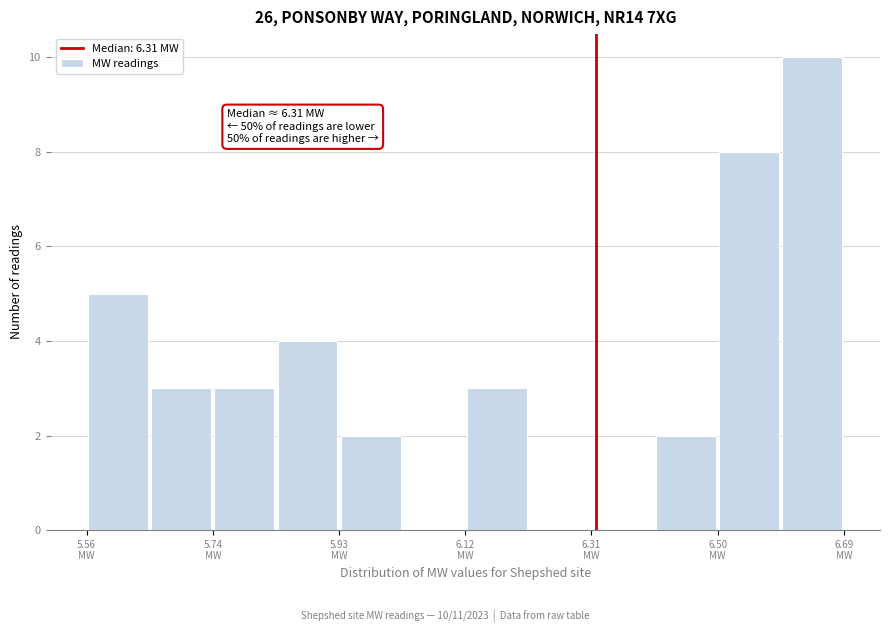

Over which range of the x-axis is the bar tallest?

6.60 to 6.68